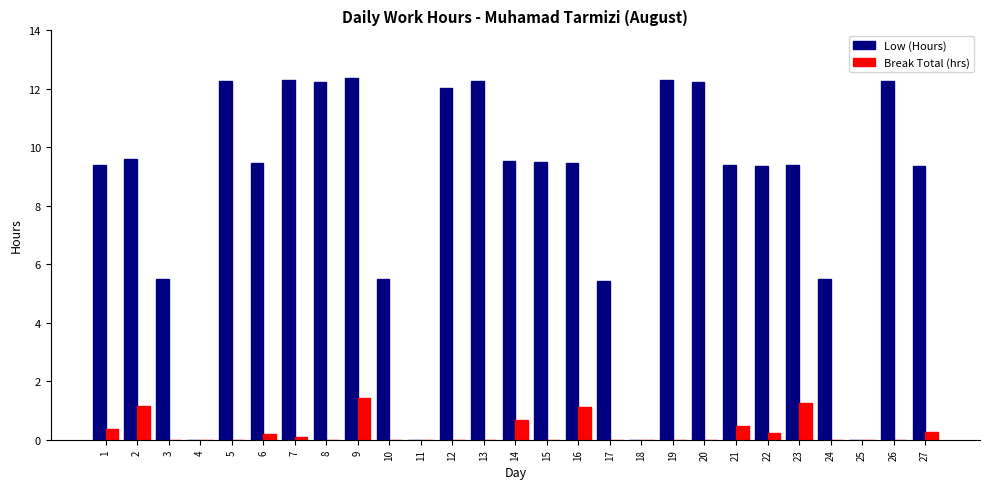

What is the maximum value shown in the chart?

12.4